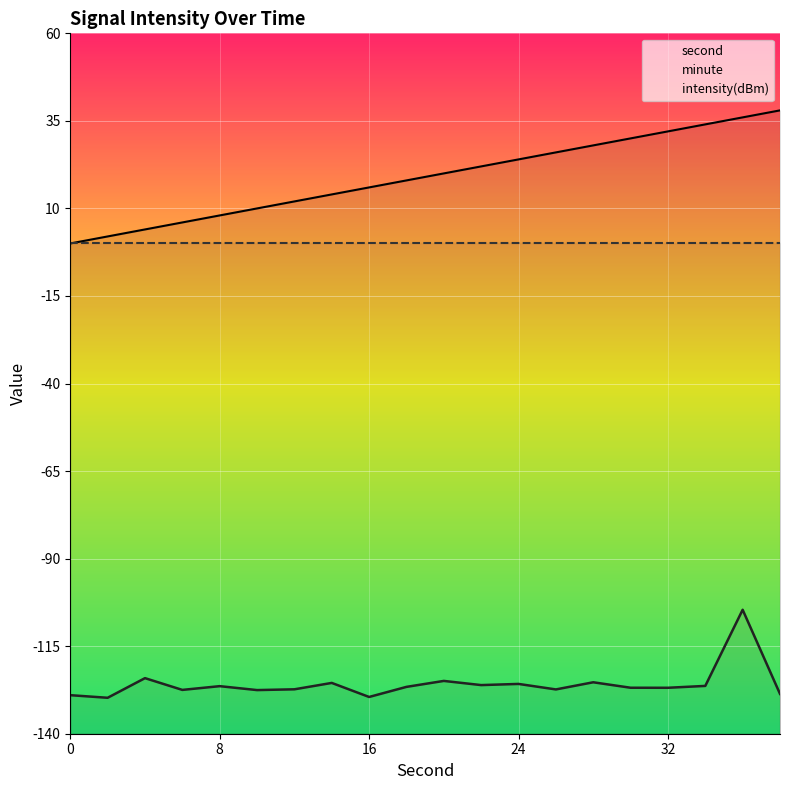

The value of minute at 8 is 0.0. True or false?

True